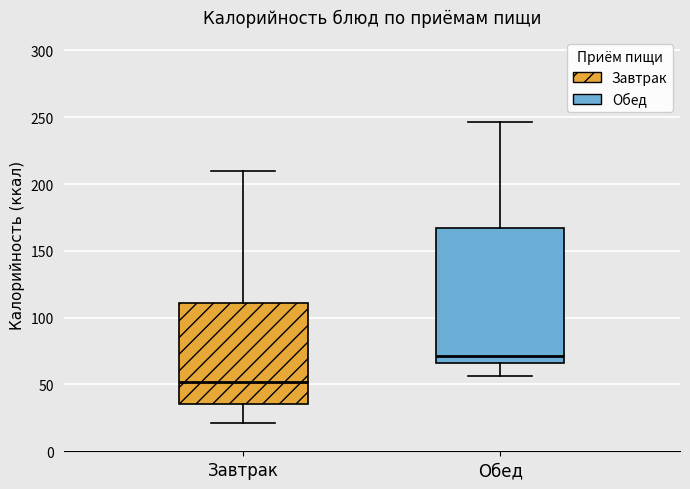

Which box has the lowest median line?

Завтрак